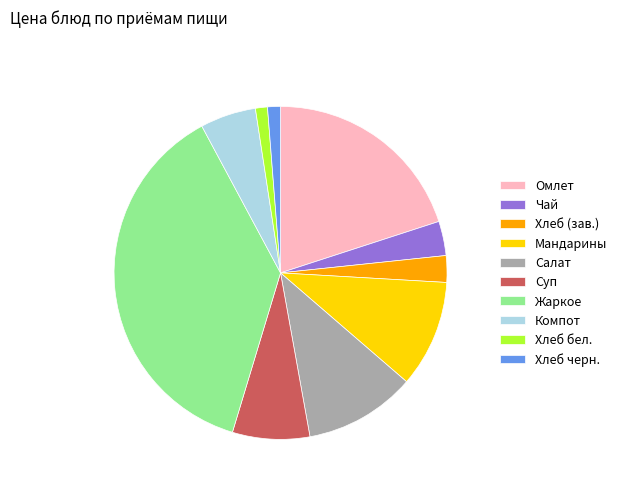

Which has a higher value, Хлеб (зав.) or Салат?

Салат